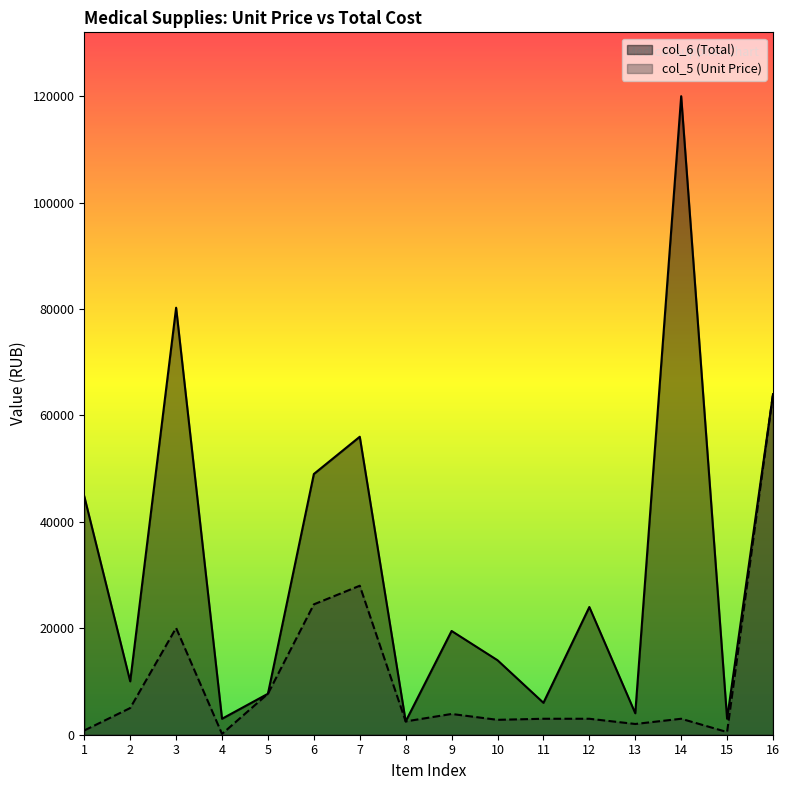

List the series in order of their overall mean, highest first.

col_6 (Total), col_5 (Unit Price)